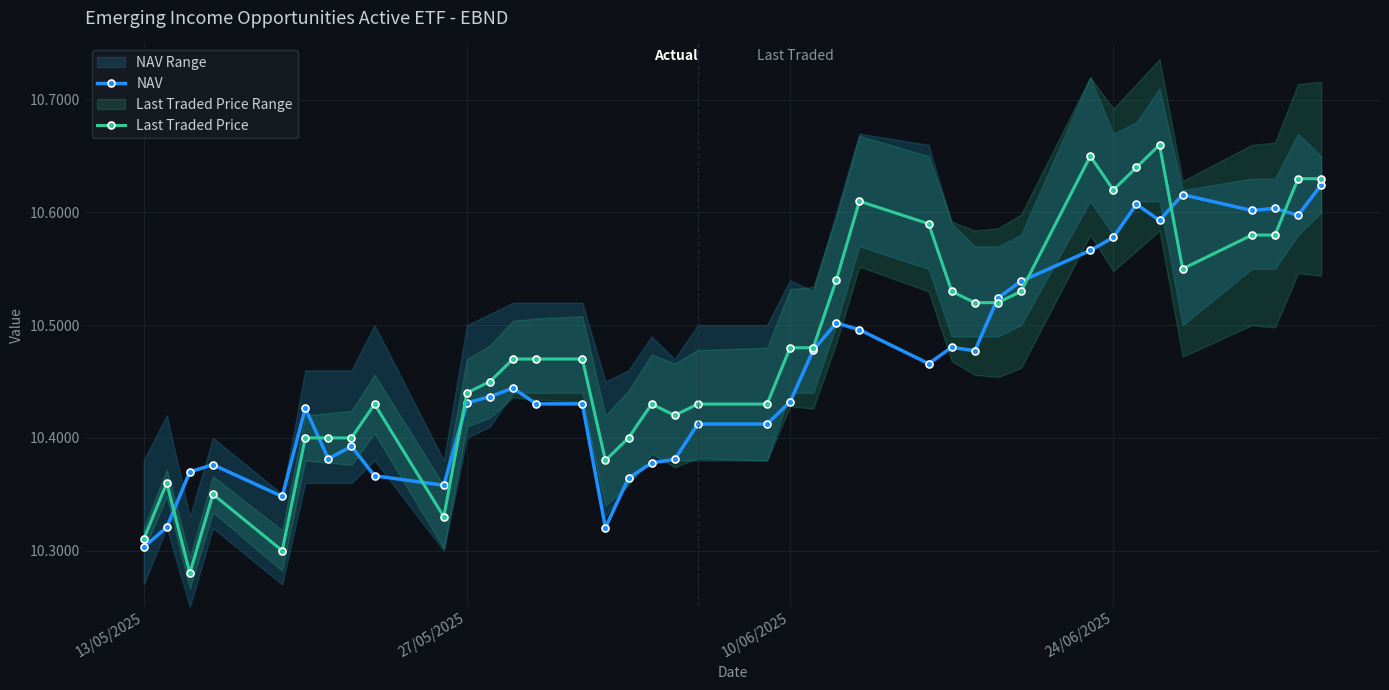

Count the NAV values in the range 10 to 11.

39